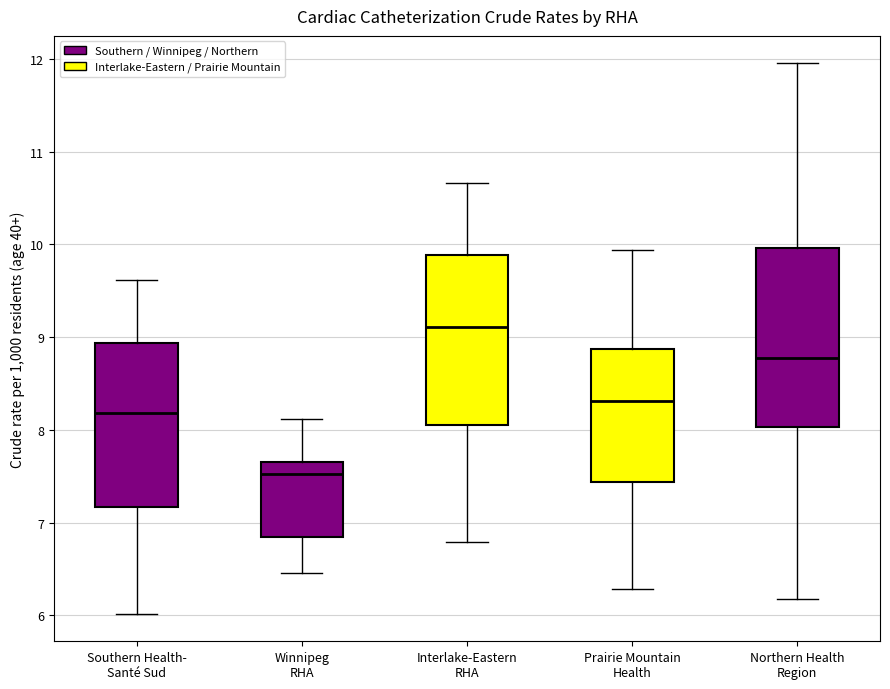

Reading left to right, read every box against the y-axis: the position of its median line, the range the box covers, and the ends of its whiskers. The values are not printed on the chart, so give them approximately, as read against the axis.

Southern Health- Santé Sud: median 8.2, box 7.2 to 8.9, whiskers 6.0 to 9.6
Winnipeg RHA: median 7.5, box 6.8 to 7.7, whiskers 6.5 to 8.1
Interlake-Eastern RHA: median 9.1, box 8.1 to 9.9, whiskers 6.8 to 10.7
Prairie Mountain Health: median 8.3, box 7.4 to 8.9, whiskers 6.3 to 9.9
Northern Health Region: median 8.8, box 8.0 to 10.0, whiskers 6.2 to 12.0